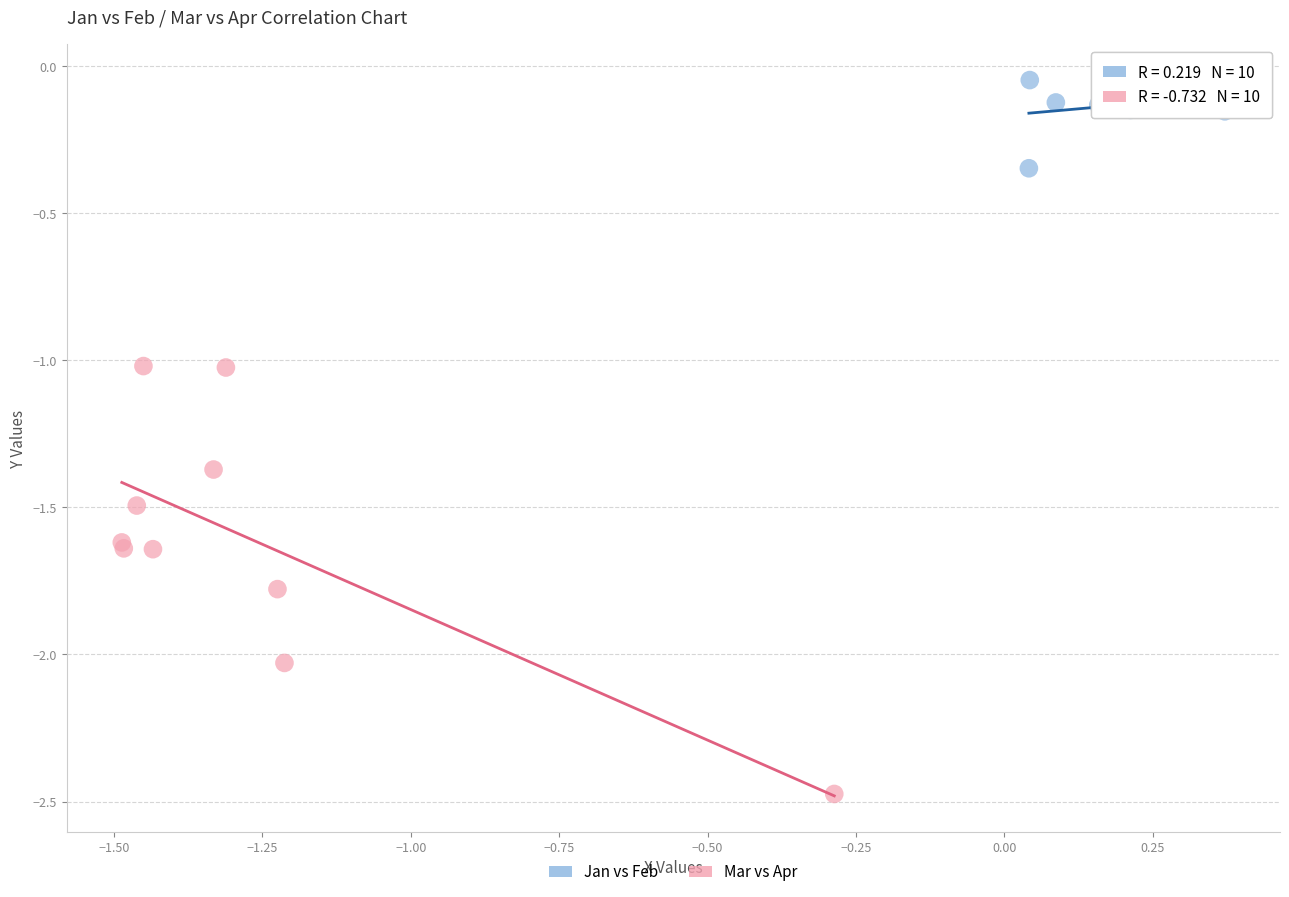

Which series has the largest Y range (max minus min)?

Mar vs Apr